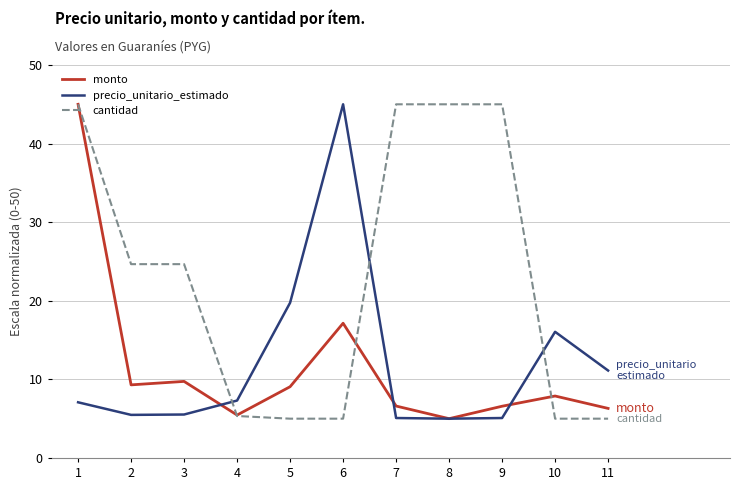

What is the spread (max minus min) of values at 9?

39.9